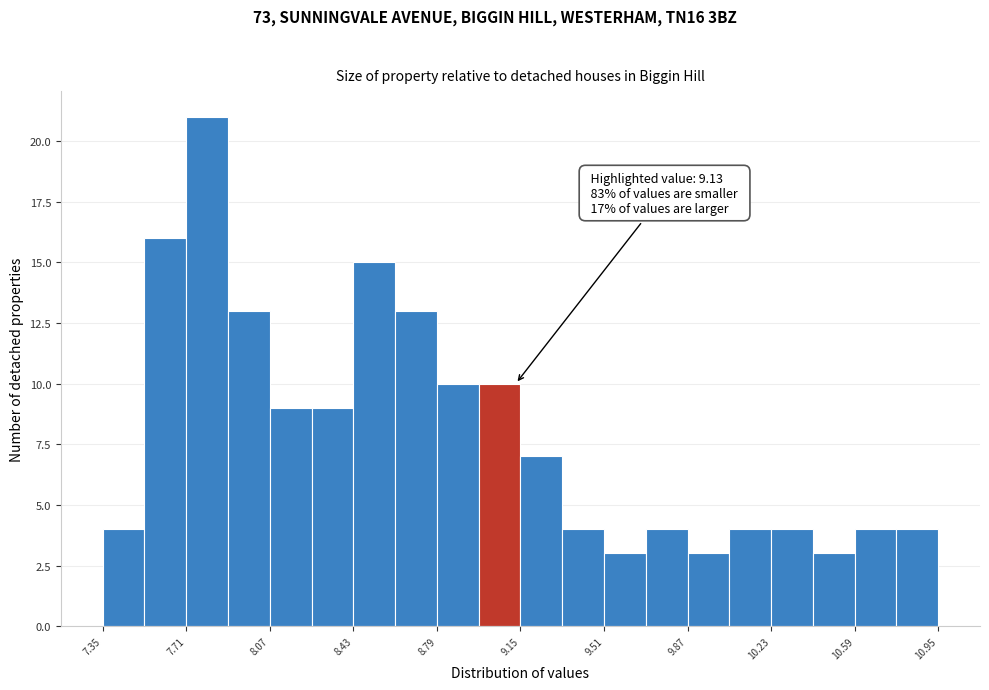

Read against the x-axis, roughly where is the centre of the tallest bar?

7.80